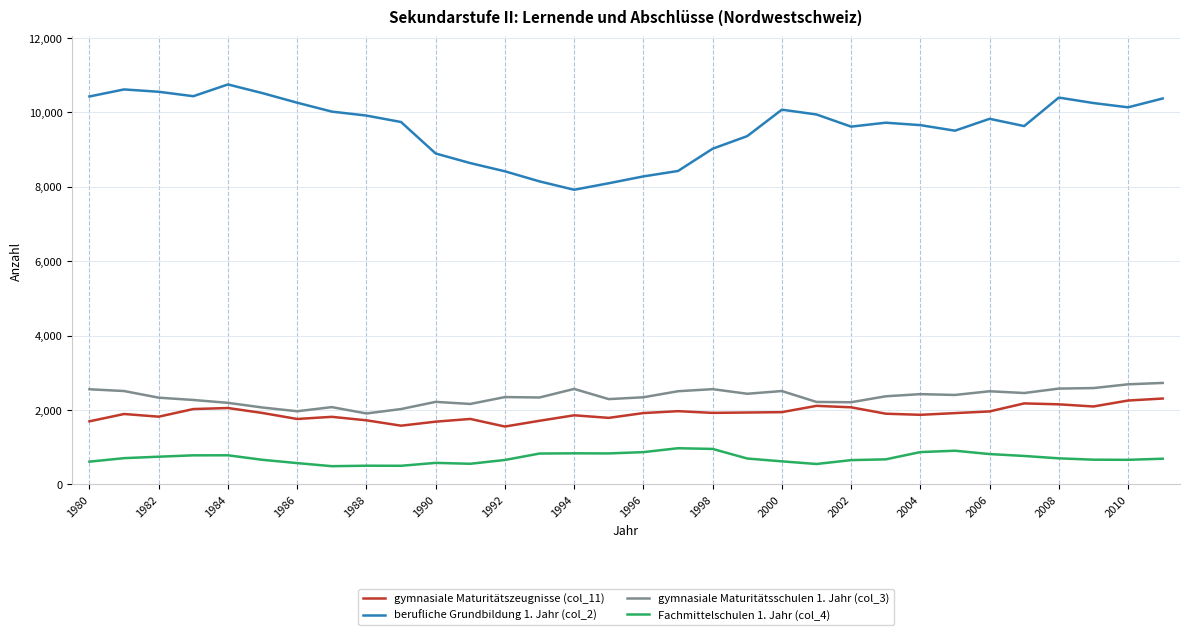

True or false: gymnasiale Maturitätszeugnisse (col_11) and Fachmittelschulen 1. Jahr (col_4) cross at least once.

False